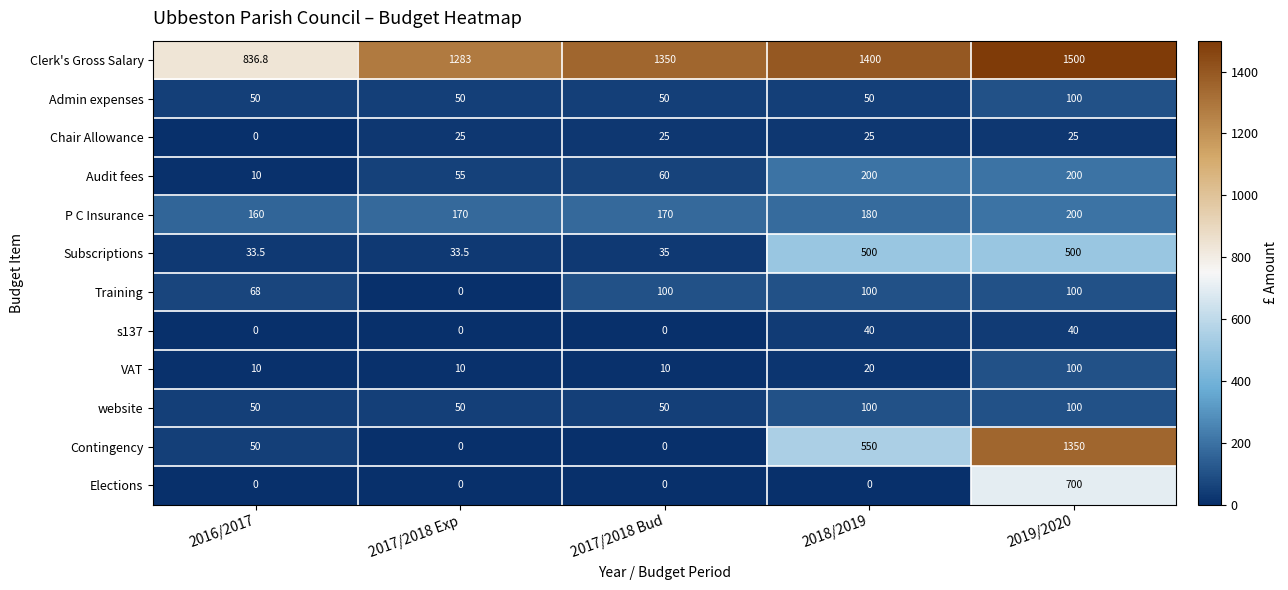

How many distinct data groups are displayed?

12